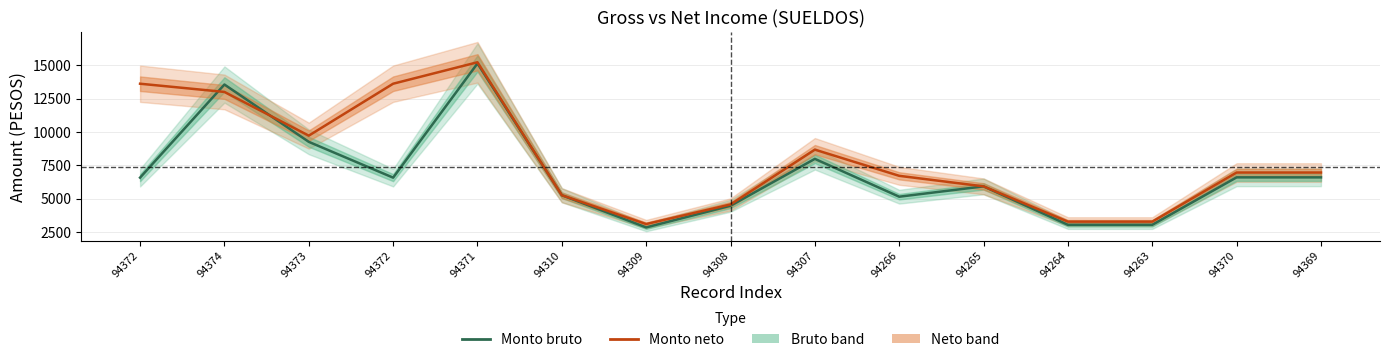

At which category does Monto bruto reach its first local peak?

94374